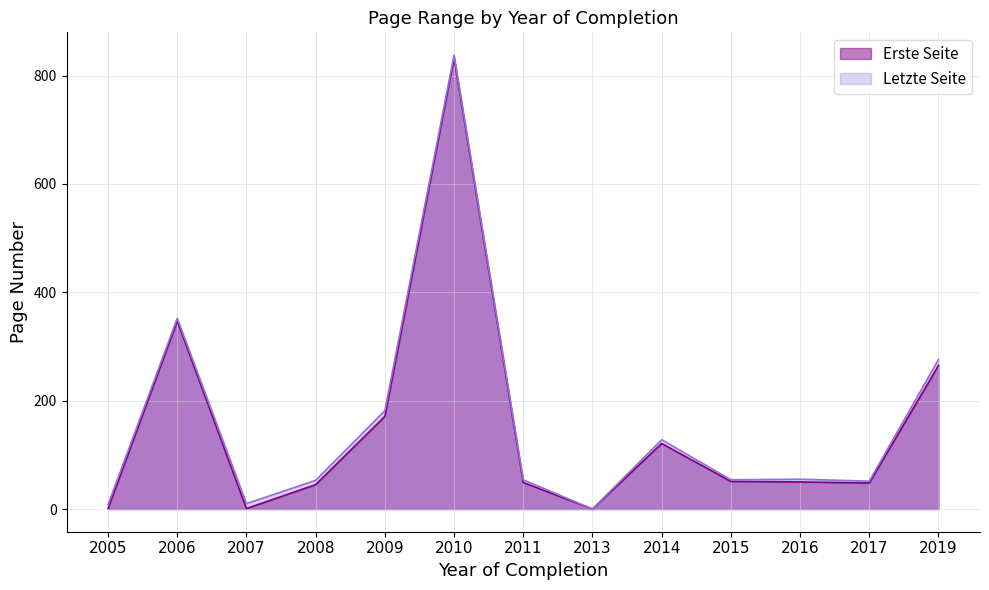

At which label is Erste Seite closest to 416?

2006